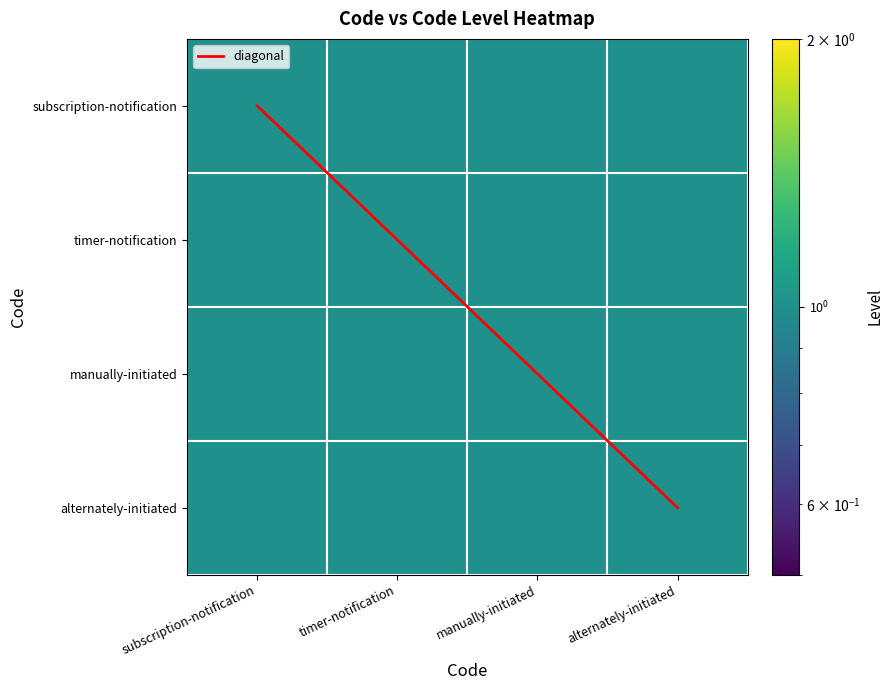

The value of alternately-initiated at subscription-notification is 1. True or false?

True